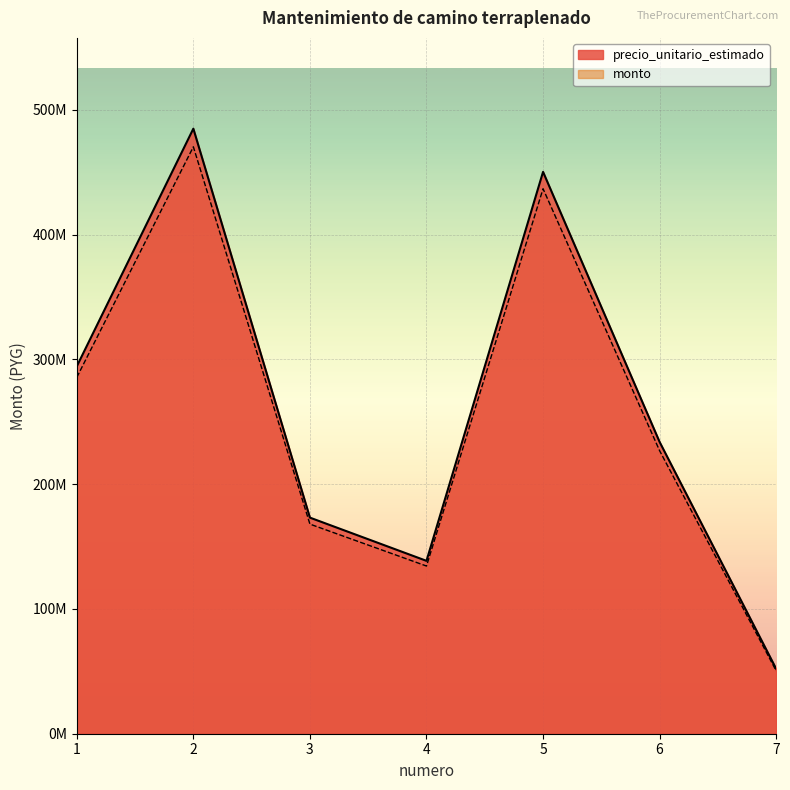

Count the number of data series in this chart.

2